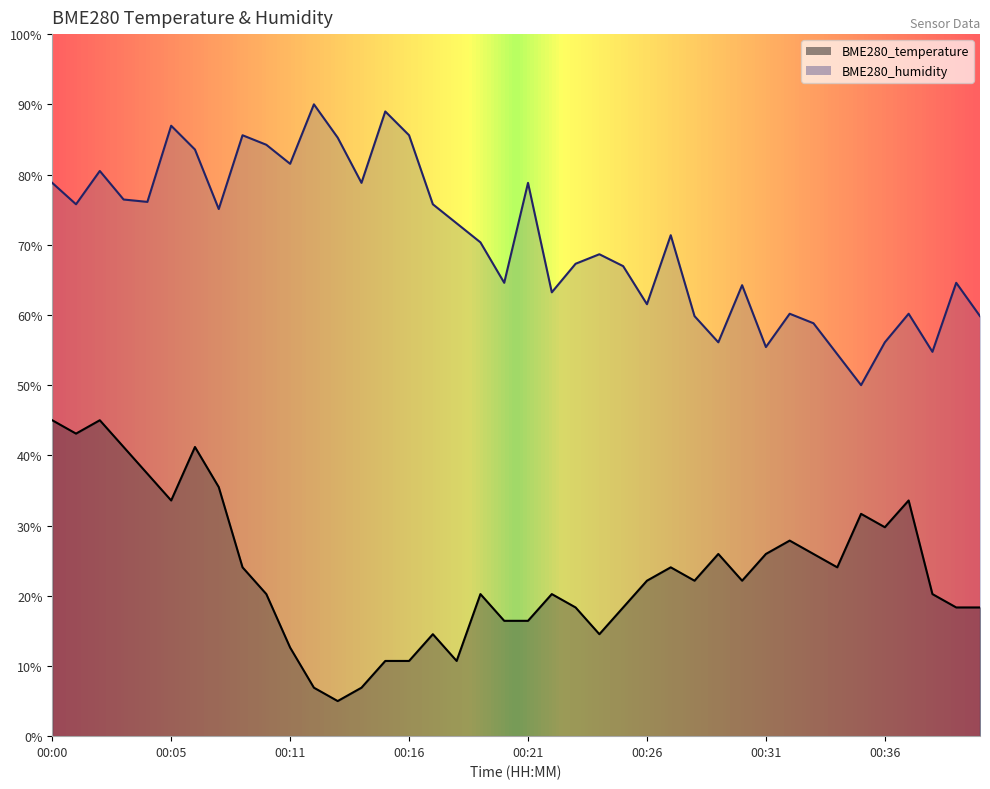

What is the difference between the second highest and minimum values in the BME280_humidity series?

39.0